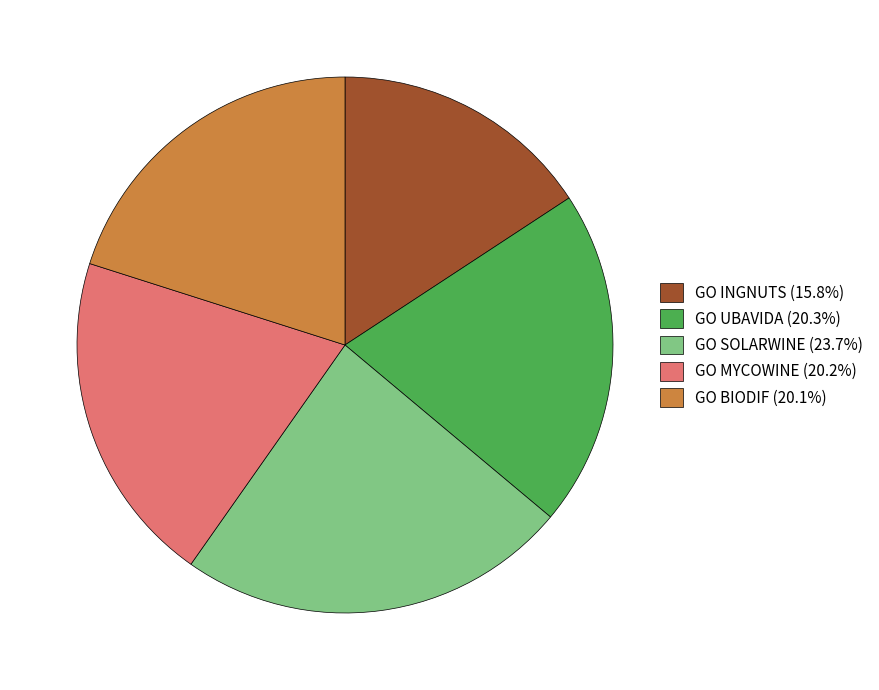

True or false: GO UBAVIDA accounts for 7% of the total.

False